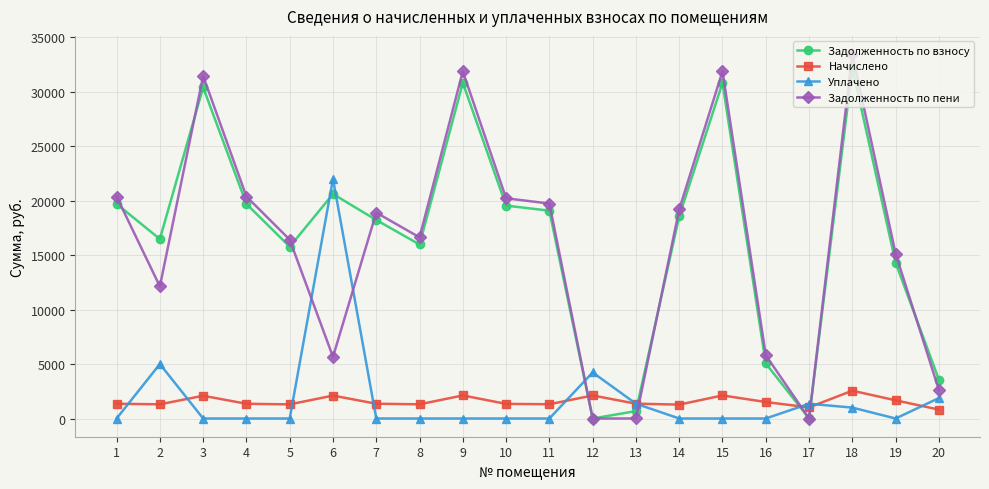

What is the value of the Задолженность по пени point at the 5th from the left?

16419.2